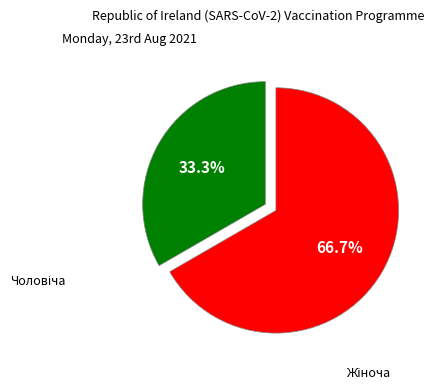

Is there any slice that represents more than half of the pie?

Yes